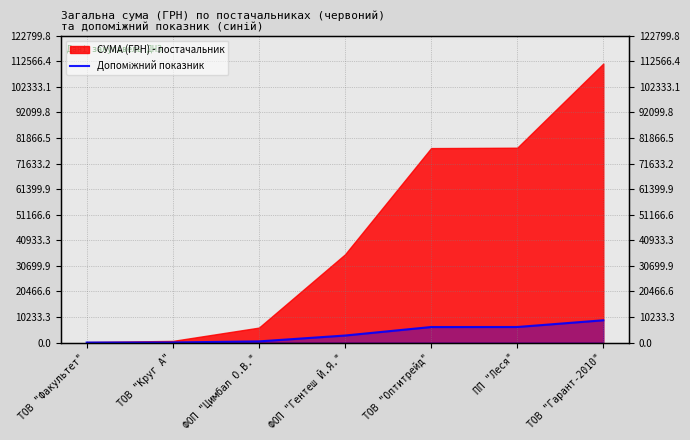

How many lines are shown in the chart?

1